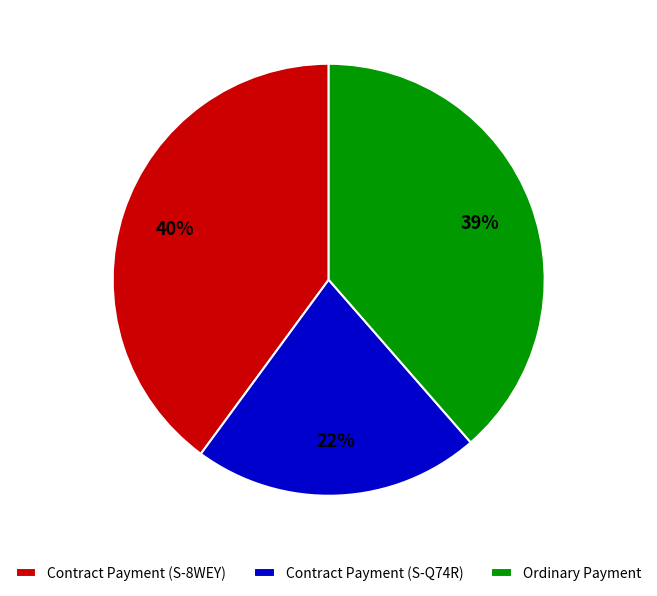

The Ordinary Payment slice represents 39% of the pie. True or false?

True